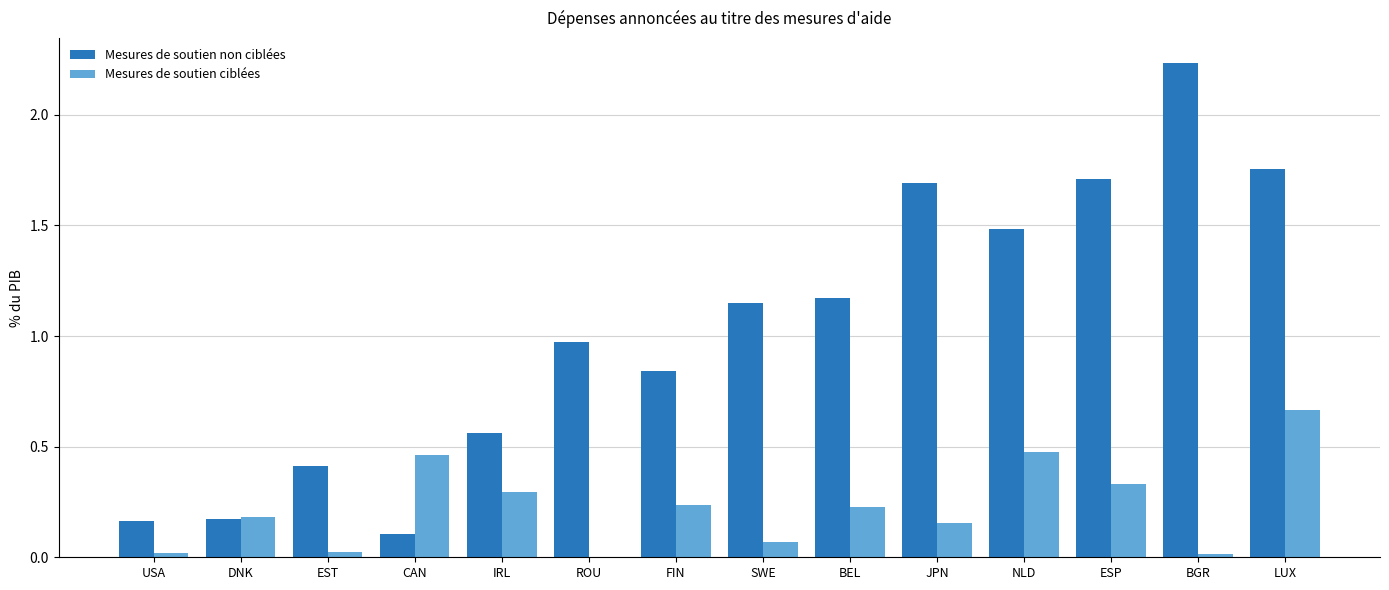

Is the value of Mesures de soutien non ciblées at FIN greater than the value of Mesures de soutien ciblées at DNK?

Yes